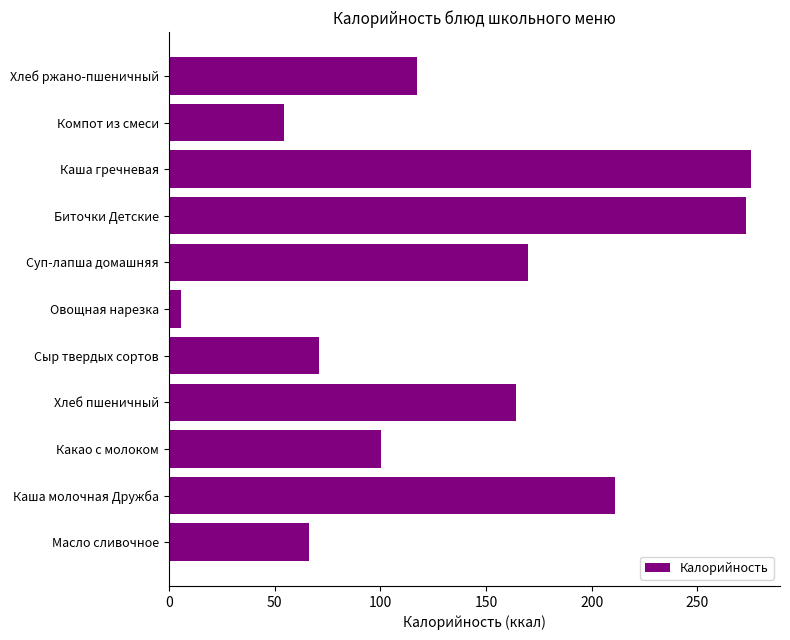

At which category does the chart reach its minimum across all series?

Овощная нарезка